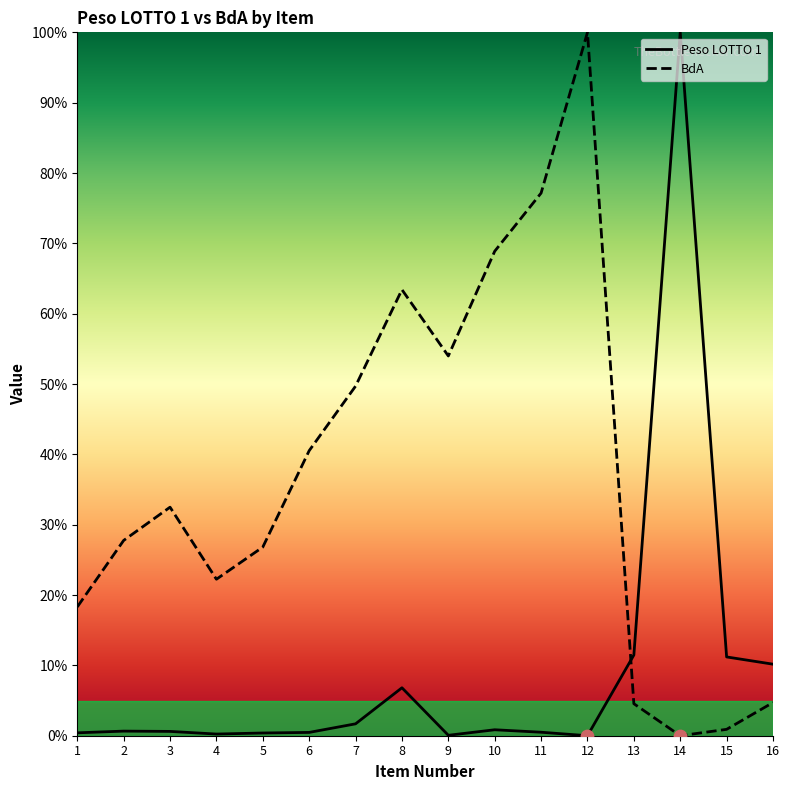

What are all the series names shown in the legend?

Peso LOTTO 1, BdA